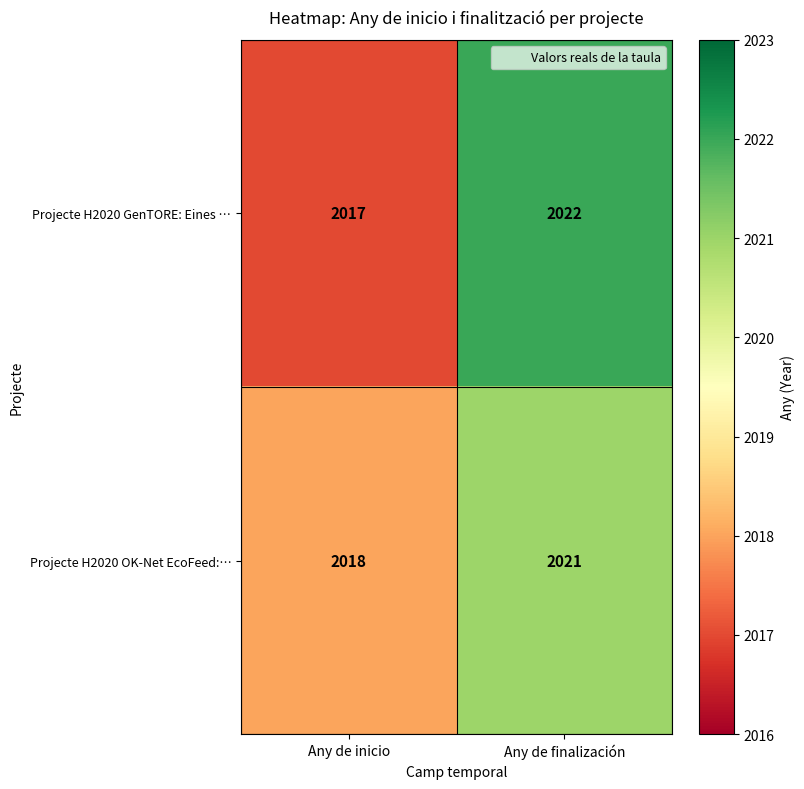

Which series changed the most between Any de inicio and Any de finalización?

Projecte H2020 GenTORE: Eines …